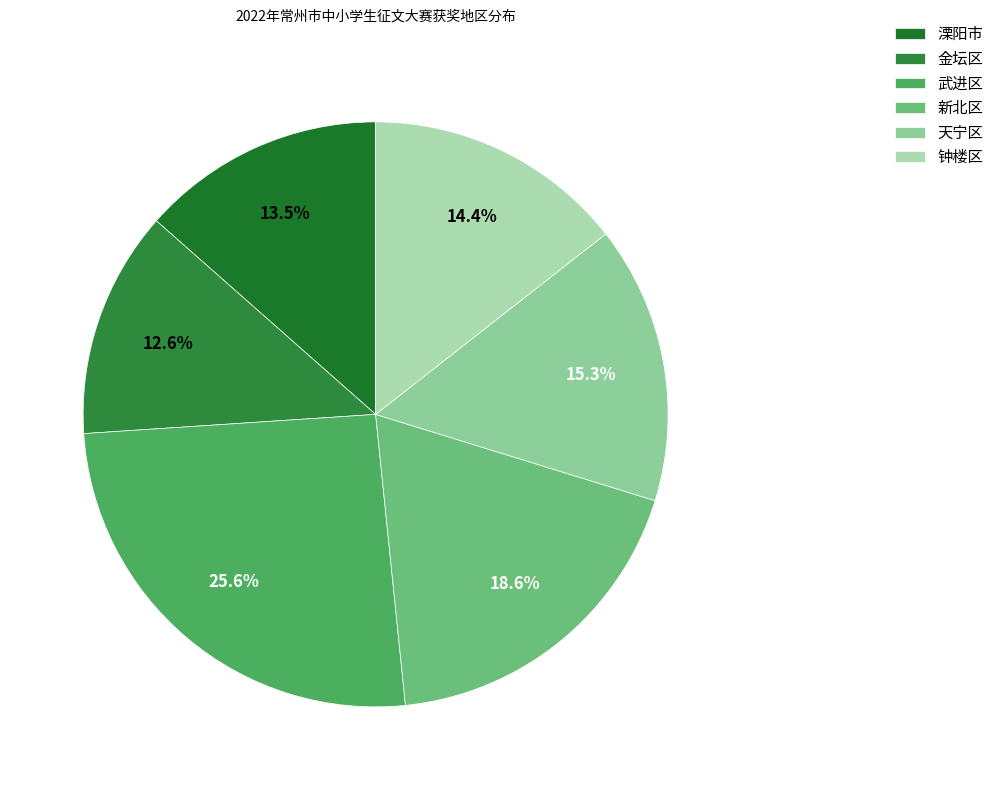

Which category has the biggest portion of the pie?

武进区